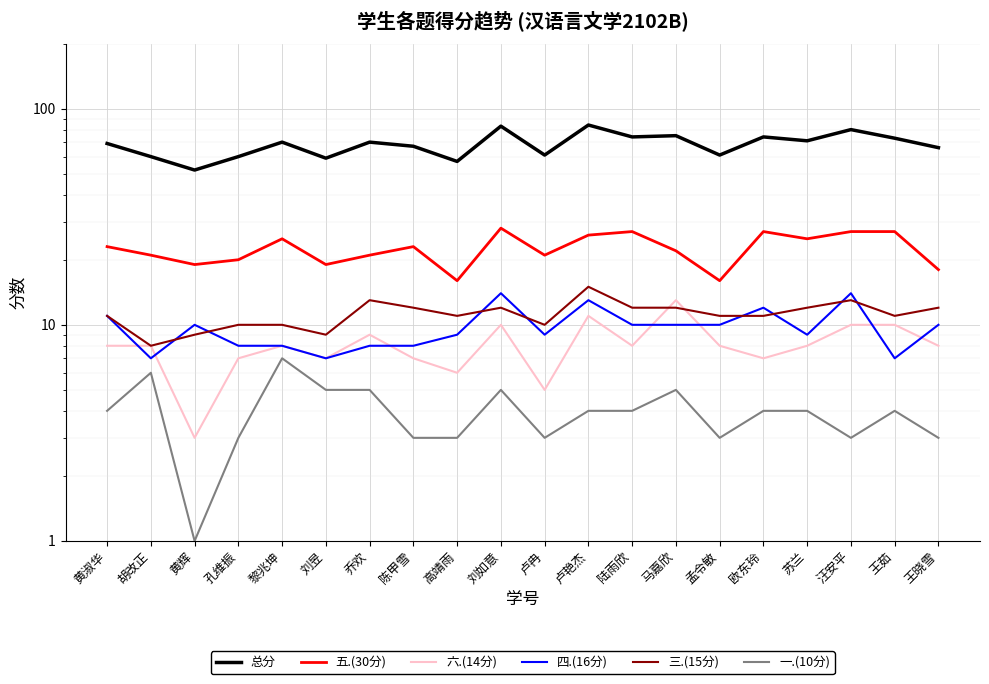

What is the sum of the 总分 values at 汪安平 and 孟令敏?

141